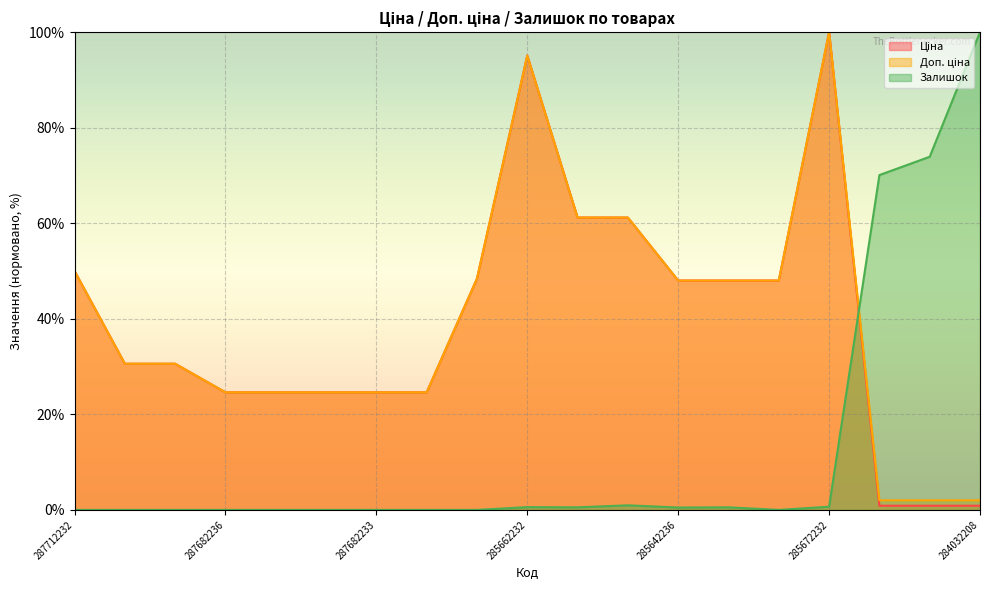

How many values in the Доп. ціна series exceed 30?

11